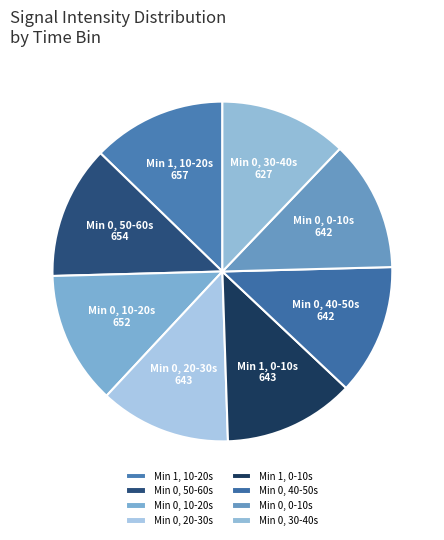

Does any single category account for the majority?

No